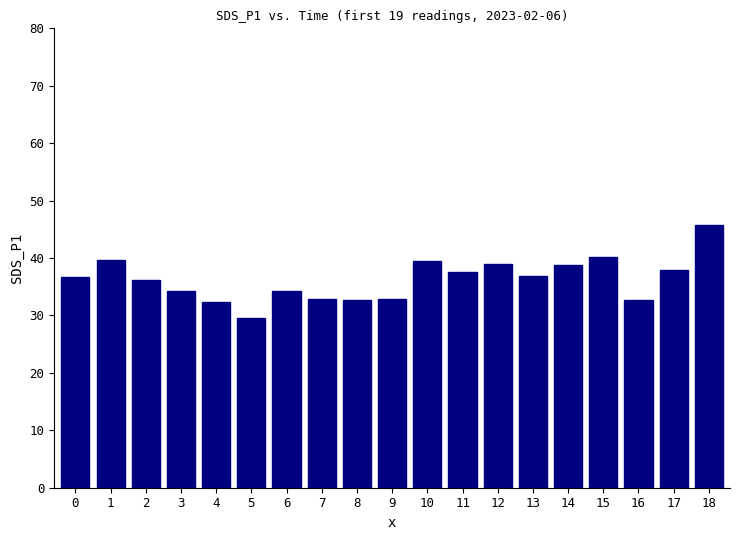

What is the change in value from 7 to 18?

+12.8